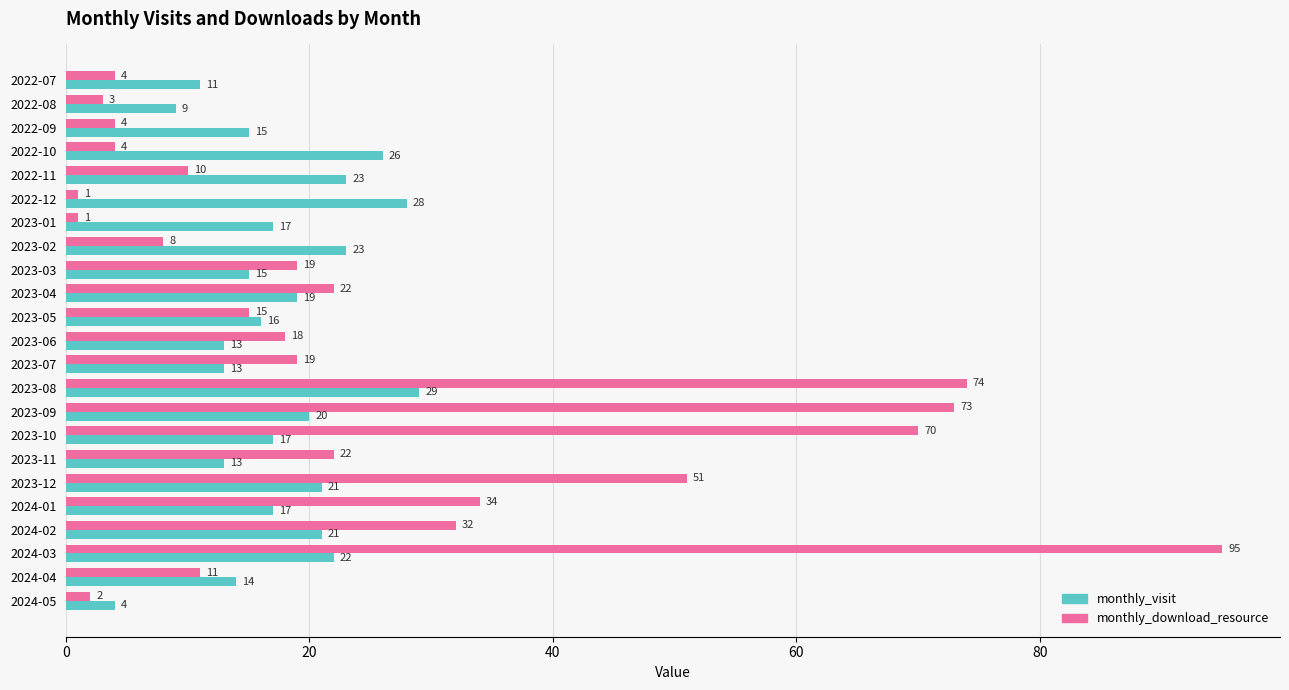

What are all the series names shown in the legend?

monthly_visit, monthly_download_resource